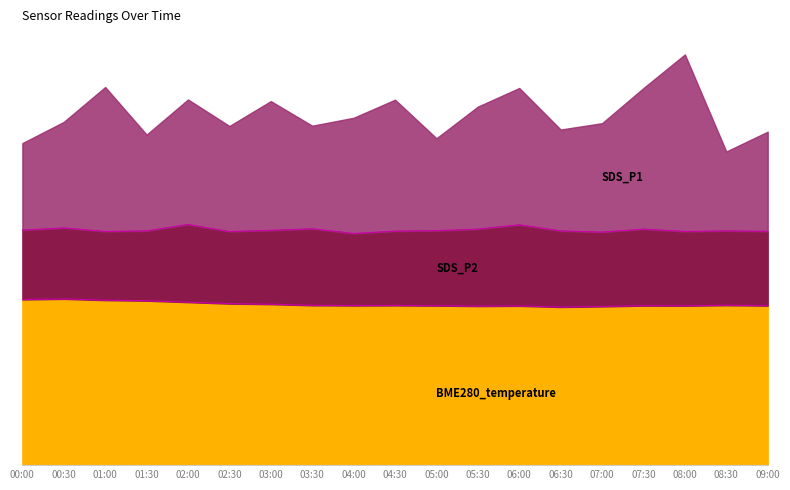

What is the average value of the SDS_P1 series?

6.9